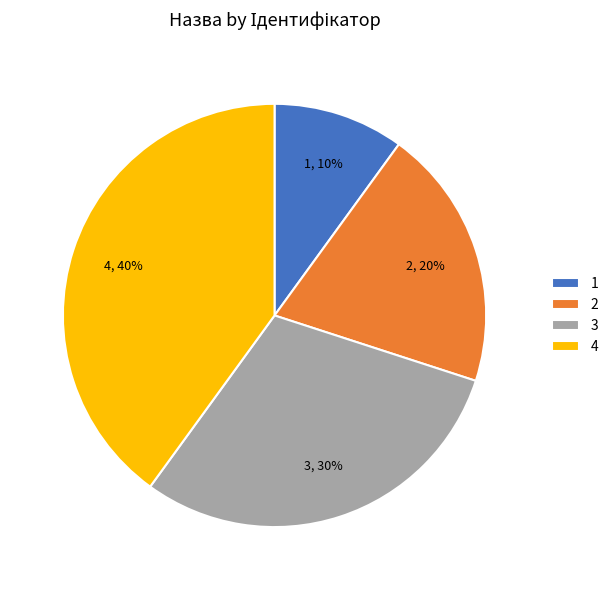

Which slice is the largest?

4